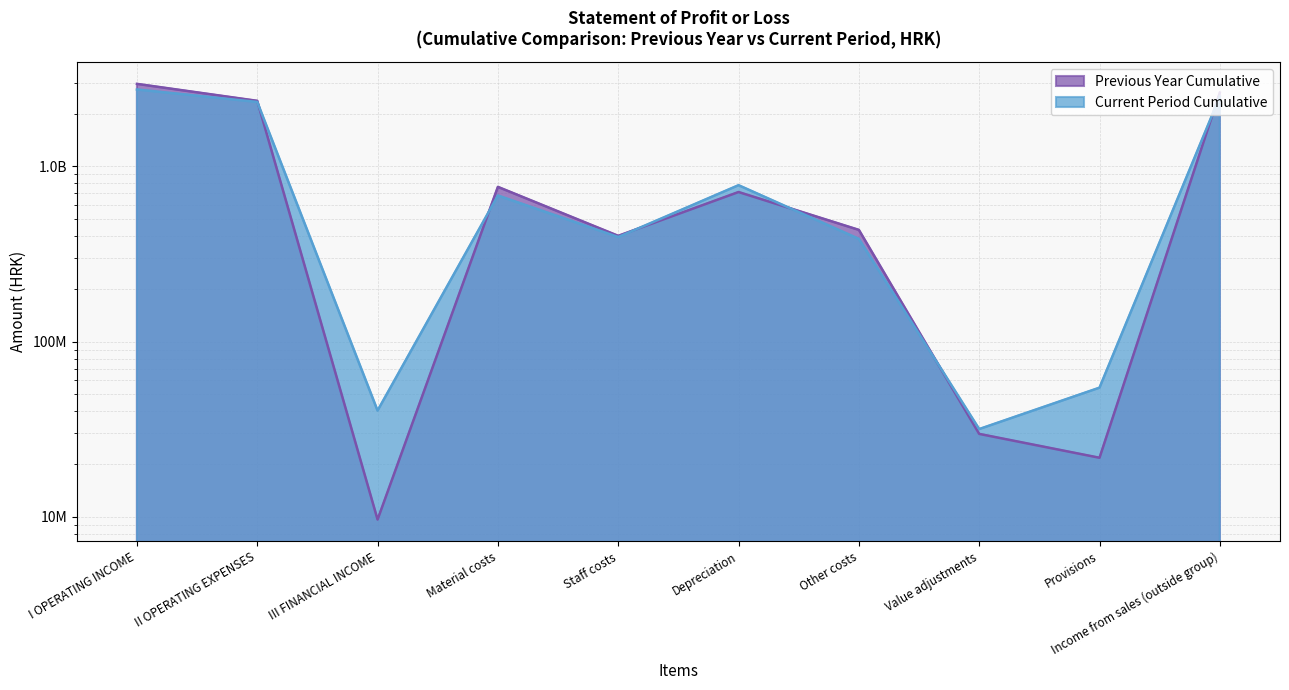

Is the value of Current Period Cumulative at Staff costs greater than the value of Previous Year Cumulative at Value adjustments?

Yes